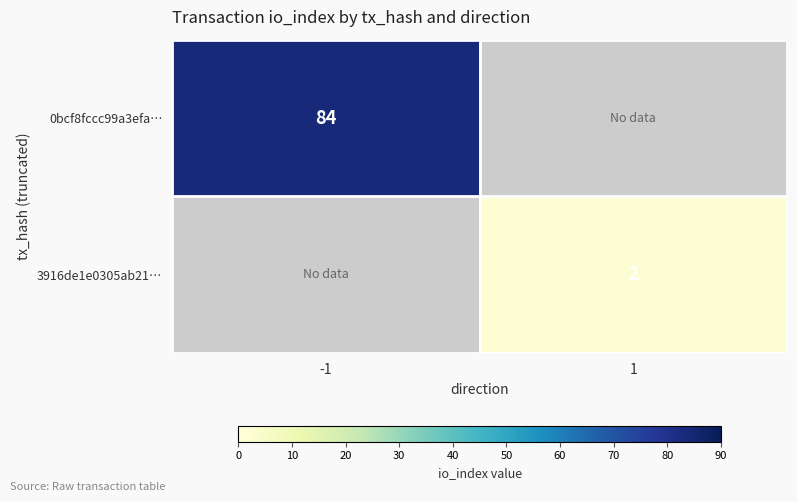

Between 1 and -1, which is larger?

-1